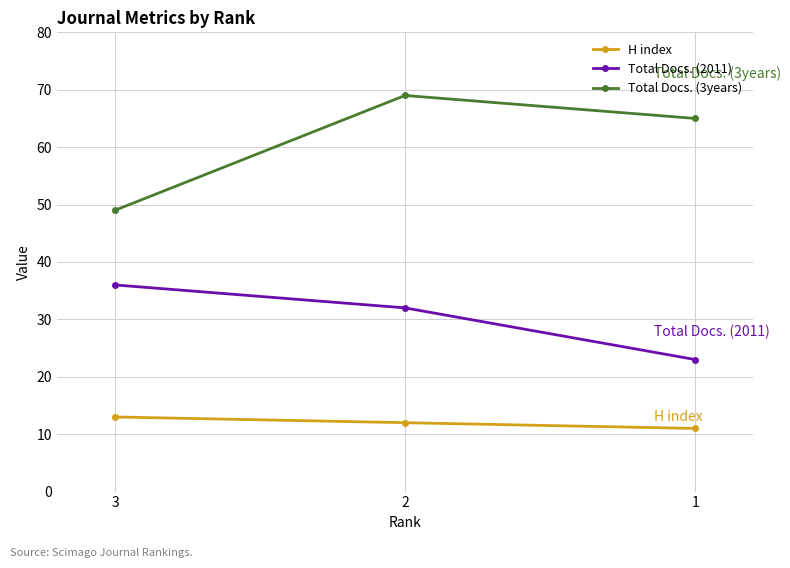

How many Total Docs. (3years) values are between 49 and 69?

3